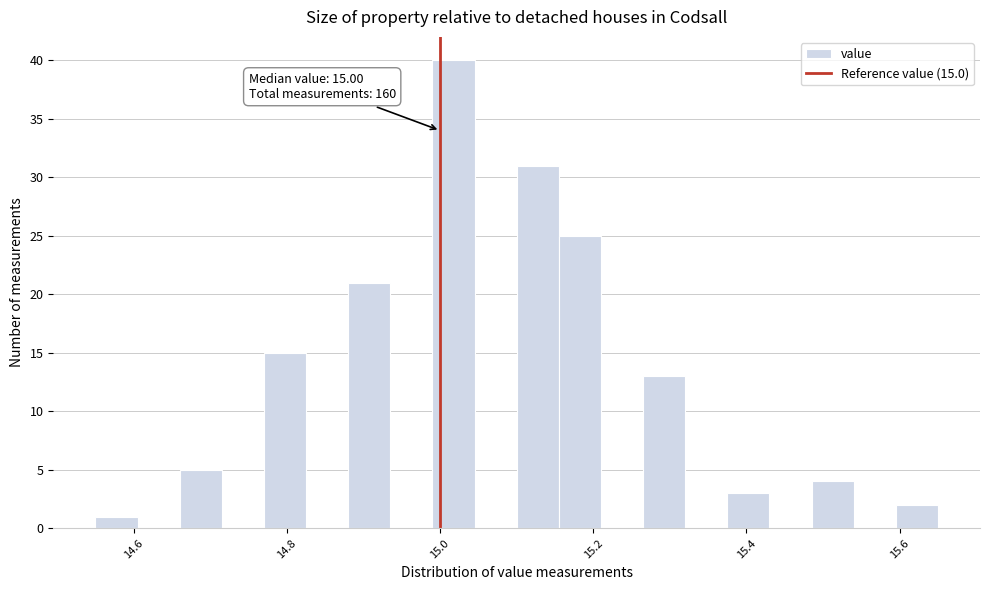

Around what value on the x-axis is the tallest bar? Give the approximate position of its centre, as read against the axis.

15.02